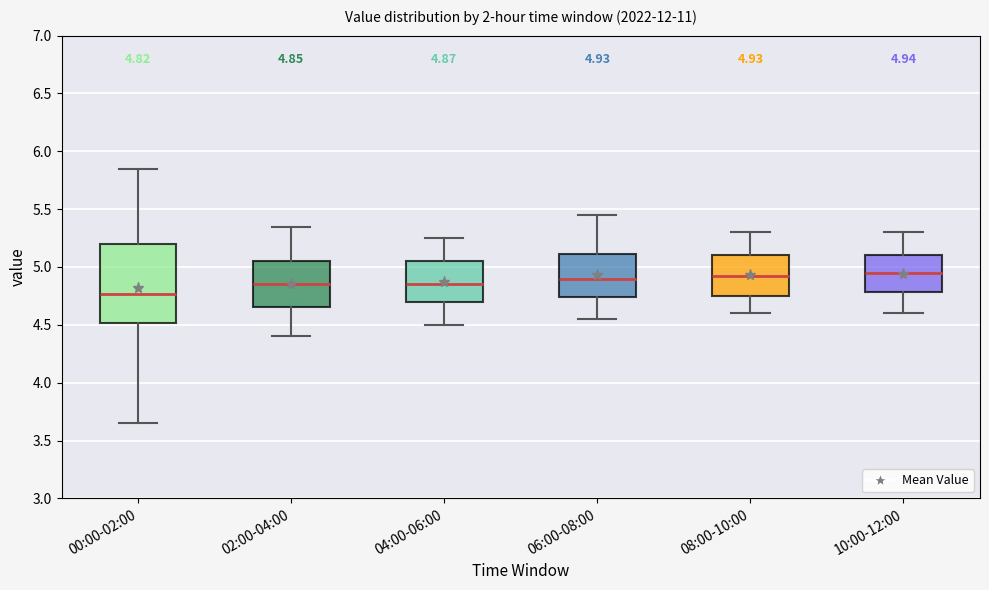

Comparing the boxes themselves (not the whiskers), which one is the tallest?

00:00-02:00